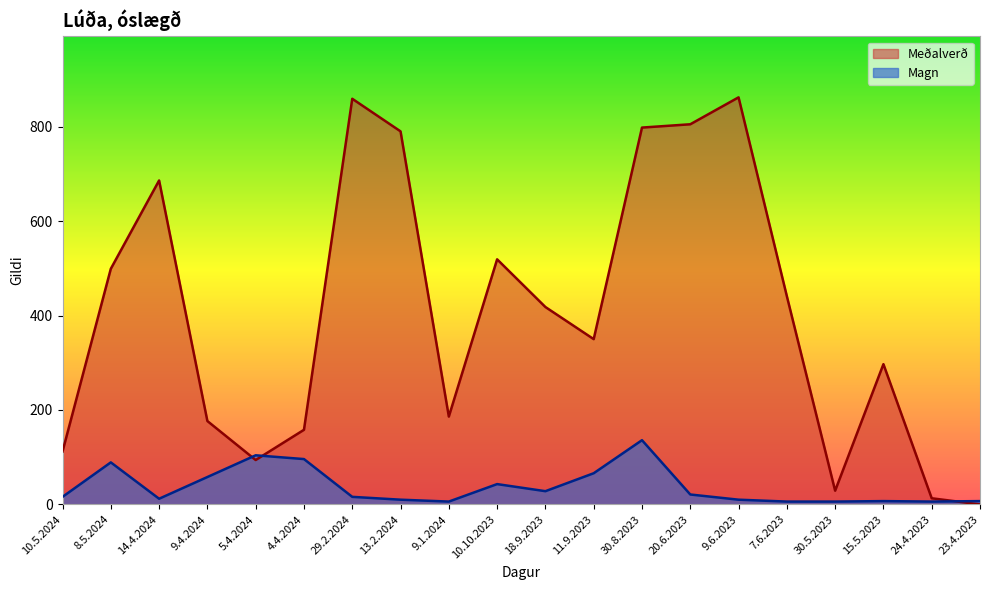

How many distinct data groups are displayed?

2